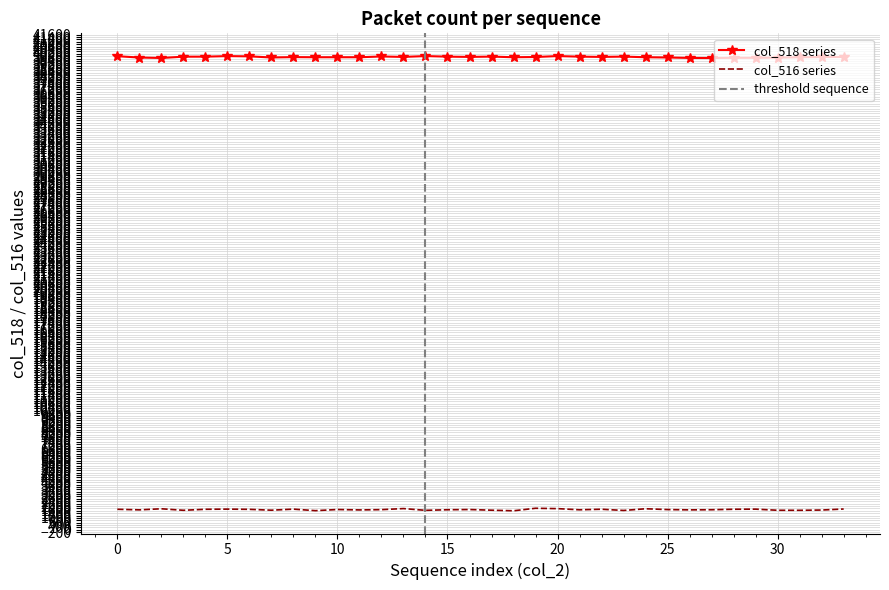

What is the maximum value shown in the chart?

39806